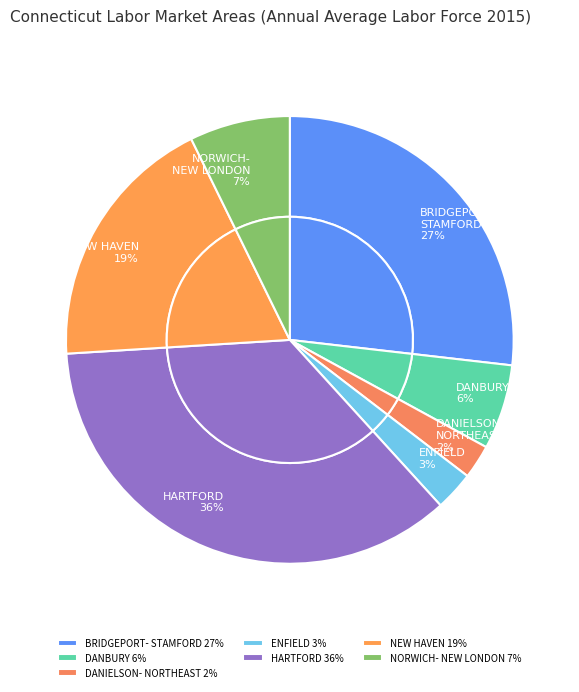

Is there any slice that represents more than half of the pie?

No